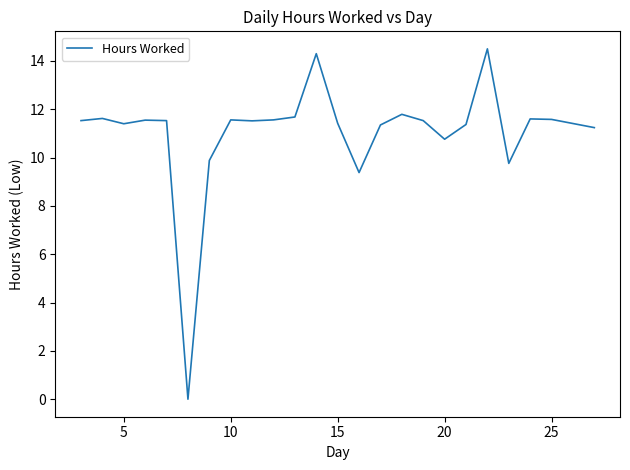

What is the difference between the maximum and minimum values?

14.5